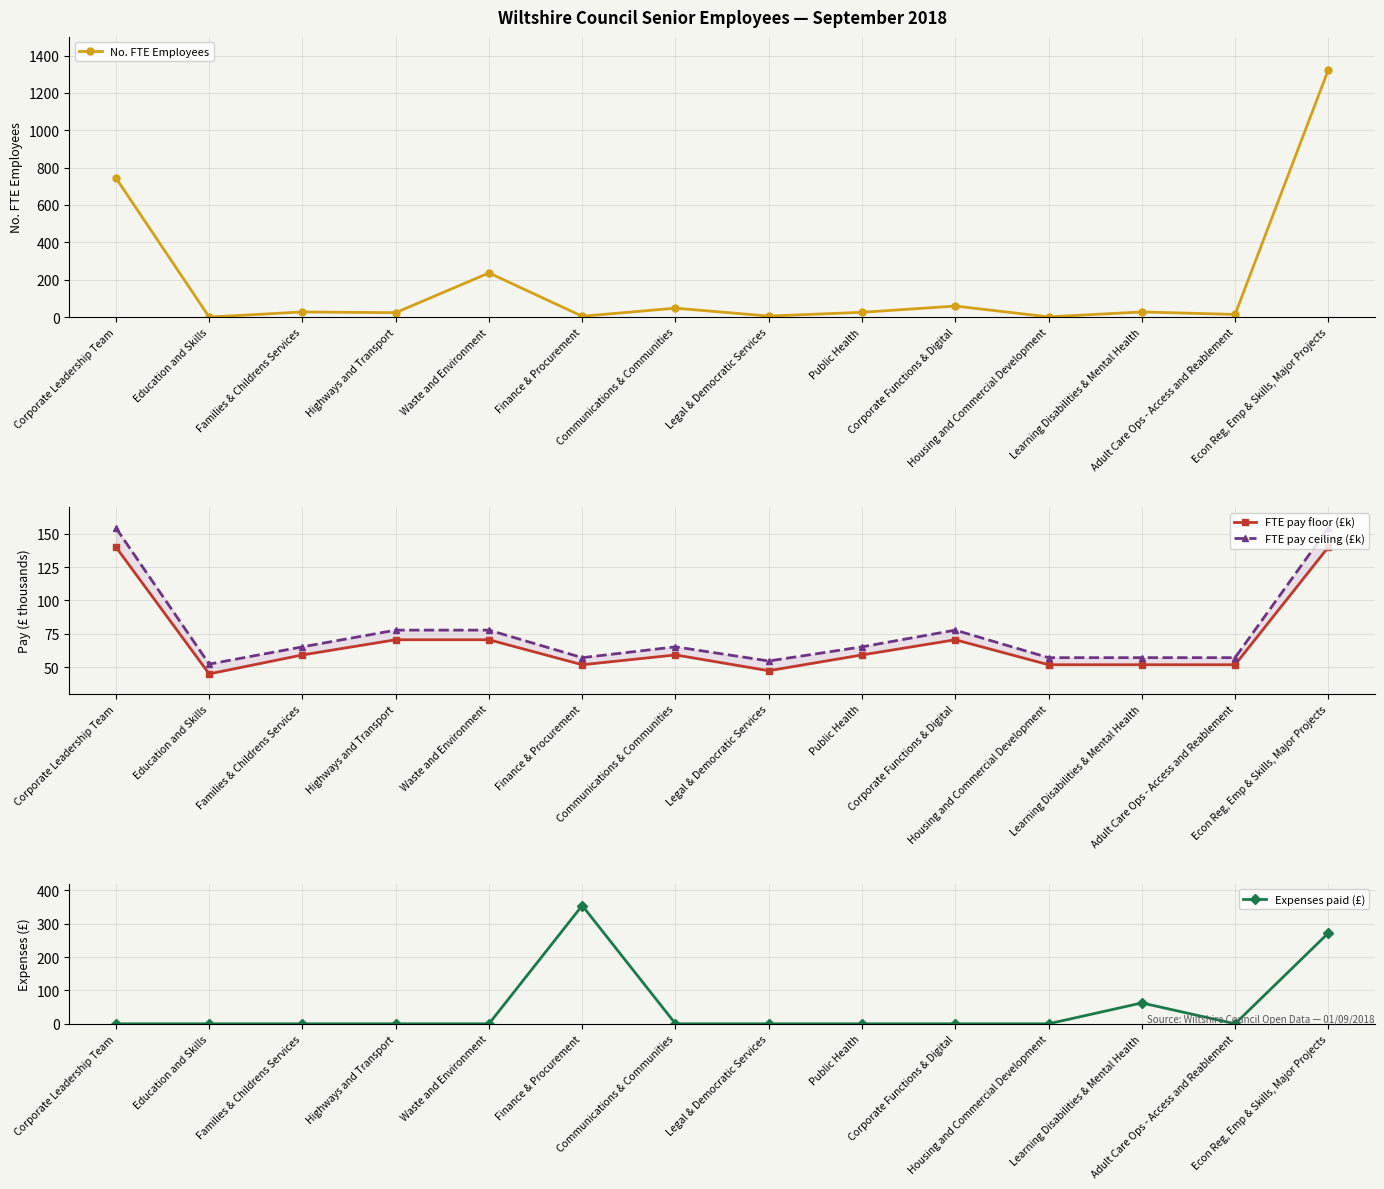

Reading left to right, list all the values displayed in this chart.

No. FTE Employees: Corporate Leadership Team=744.7	Education and Skills=0.0	Families & Childrens Services=27.3	Highways and Transport=23.5	Waste and Environment=236.2	Finance & Procurement=4.3	Communications & Communities=47.6	Legal & Democratic Services=5.3	Public Health=25.5	Corporate Functions & Digital=58.9	Housing and Commercial Development=1.0	Learning Disabilities & Mental Health=27.4	Adult Care Ops - Access and Reablement=14.0	Econ Reg, Emp & Skills, Major Projects=1324.1
FTE pay floor (£k): Corporate Leadership Team=140.0	Education and Skills=44.9	Families & Childrens Services=59.1	Highways and Transport=70.5	Waste and Environment=70.5	Finance & Procurement=51.8	Communications & Communities=59.1	Legal & Democratic Services=47.3	Public Health=59.1	Corporate Functions & Digital=70.5	Housing and Commercial Development=51.8	Learning Disabilities & Mental Health=51.8	Adult Care Ops - Access and Reablement=51.8	Econ Reg, Emp & Skills, Major Projects=140.0
FTE pay ceiling (£k): Corporate Leadership Team=154.3	Education and Skills=52.2	Families & Childrens Services=65.2	Highways and Transport=77.7	Waste and Environment=77.7	Finance & Procurement=57.1	Communications & Communities=65.2	Legal & Democratic Services=54.6	Public Health=65.2	Corporate Functions & Digital=77.7	Housing and Commercial Development=57.1	Learning Disabilities & Mental Health=57.1	Adult Care Ops - Access and Reablement=57.1	Econ Reg, Emp & Skills, Major Projects=154.3
Expenses paid (£): Corporate Leadership Team=0.0	Education and Skills=0.0	Families & Childrens Services=0.0	Highways and Transport=0.0	Waste and Environment=0.0	Finance & Procurement=354.6	Communications & Communities=0.0	Legal & Democratic Services=0.0	Public Health=0.0	Corporate Functions & Digital=0.0	Housing and Commercial Development=0.0	Learning Disabilities & Mental Health=62.5	Adult Care Ops - Access and Reablement=0.0	Econ Reg, Emp & Skills, Major Projects=272.1